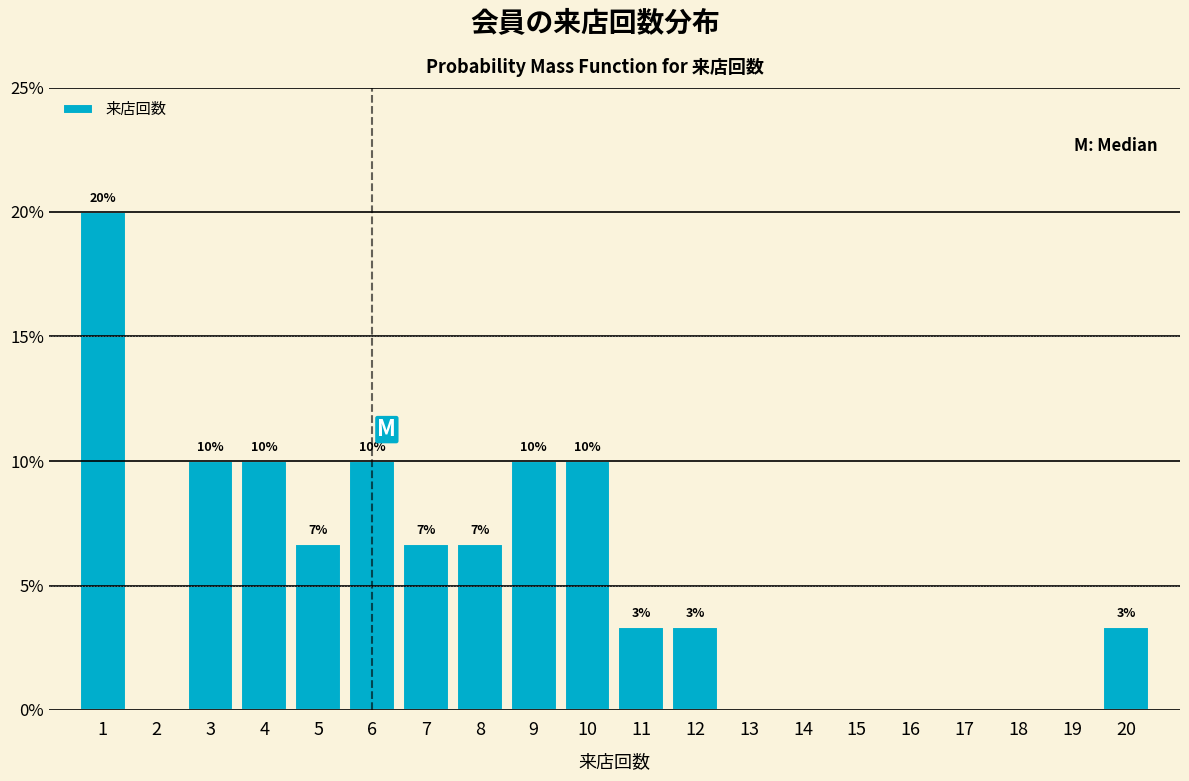

Over which range of the x-axis is the bar tallest?

0.5 to 1.5